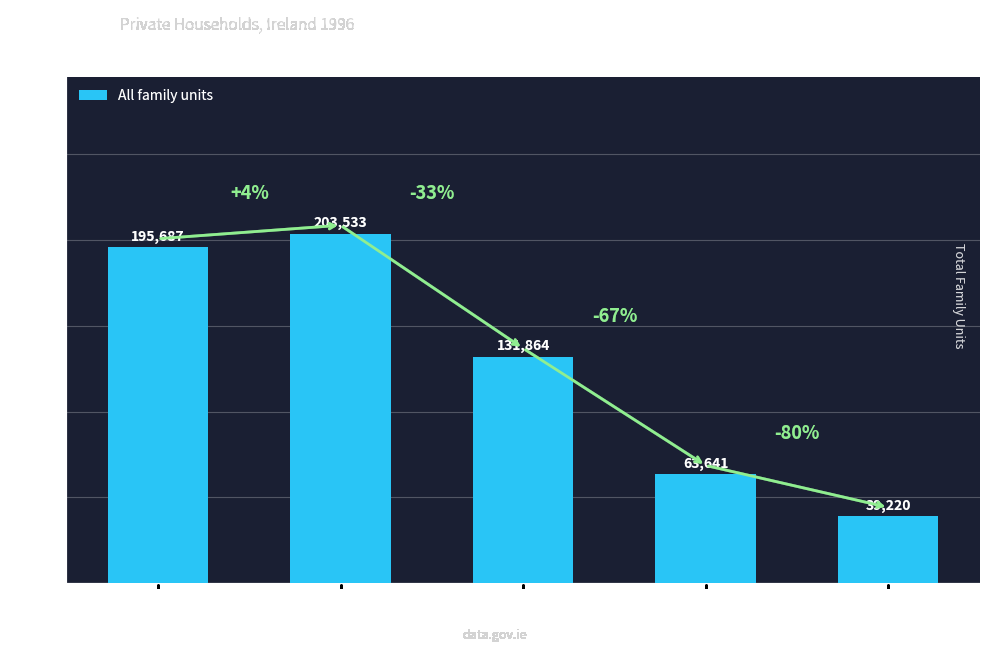

Where does the data first go above 131864?

1 Child